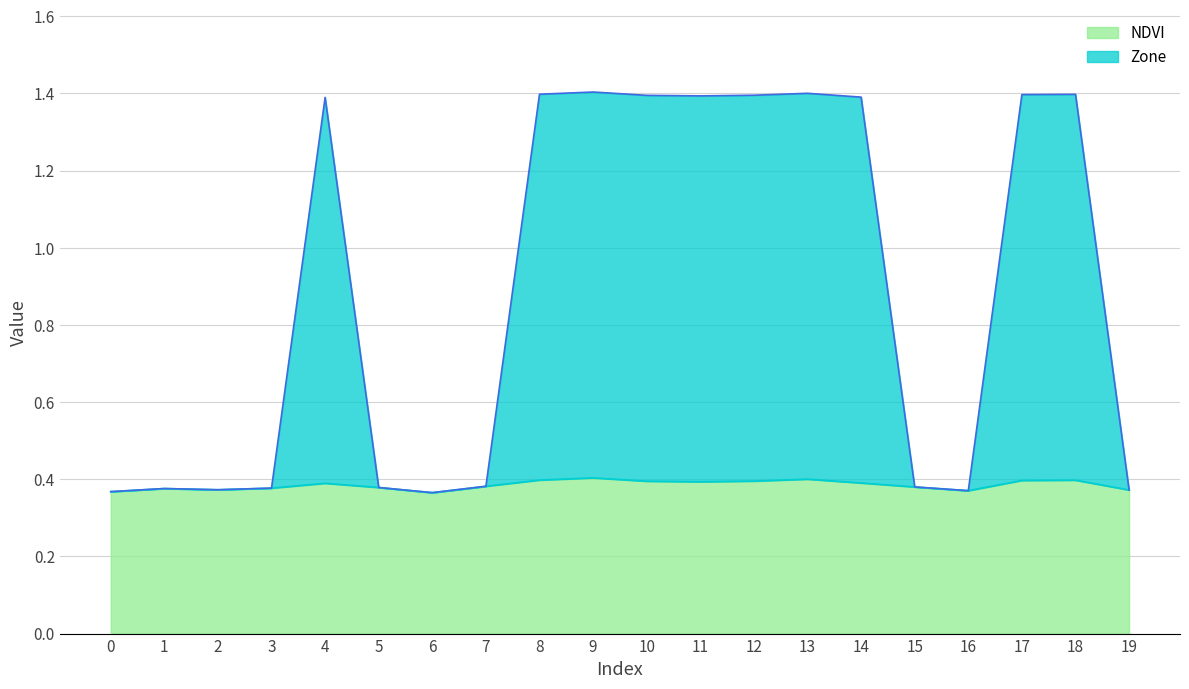

Between 14 and 18, which series saw the biggest shift?

Zone